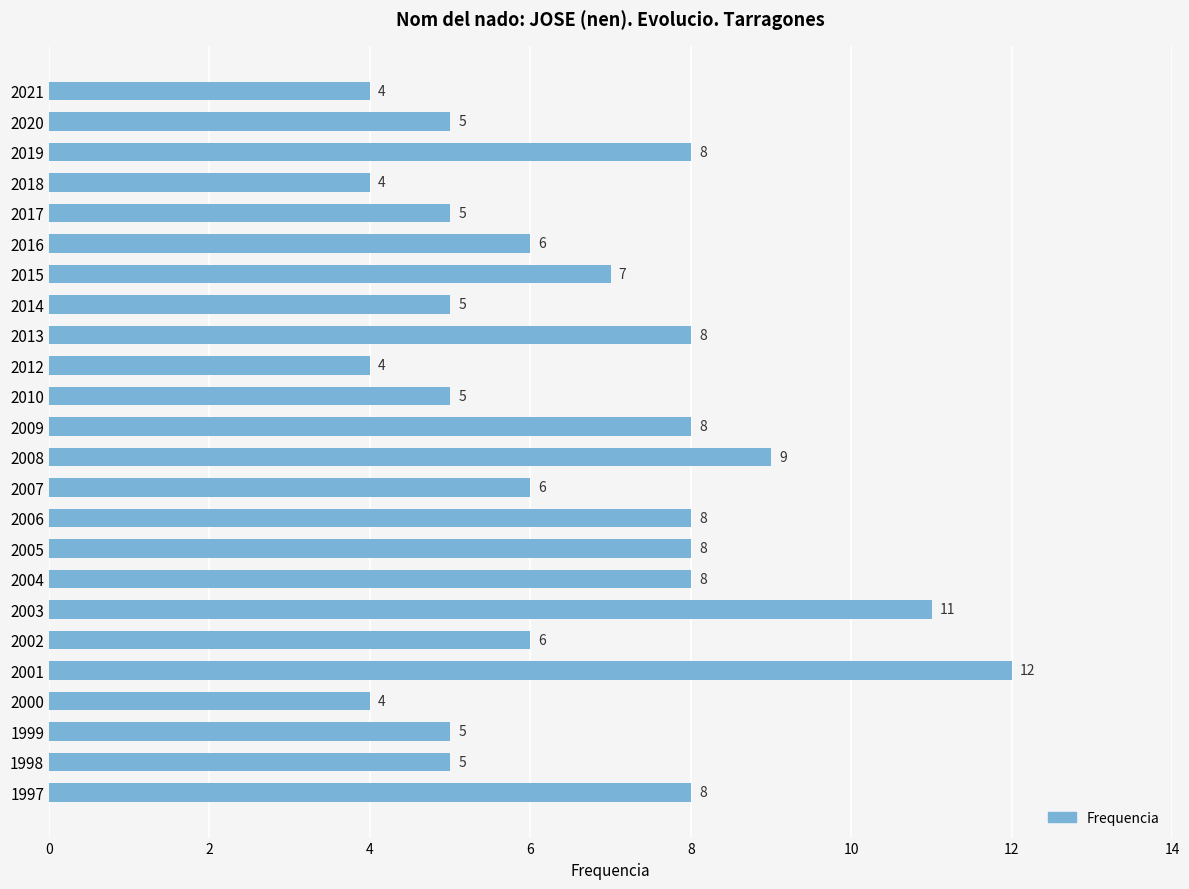

What is the value of the 21st bar from the top?

4